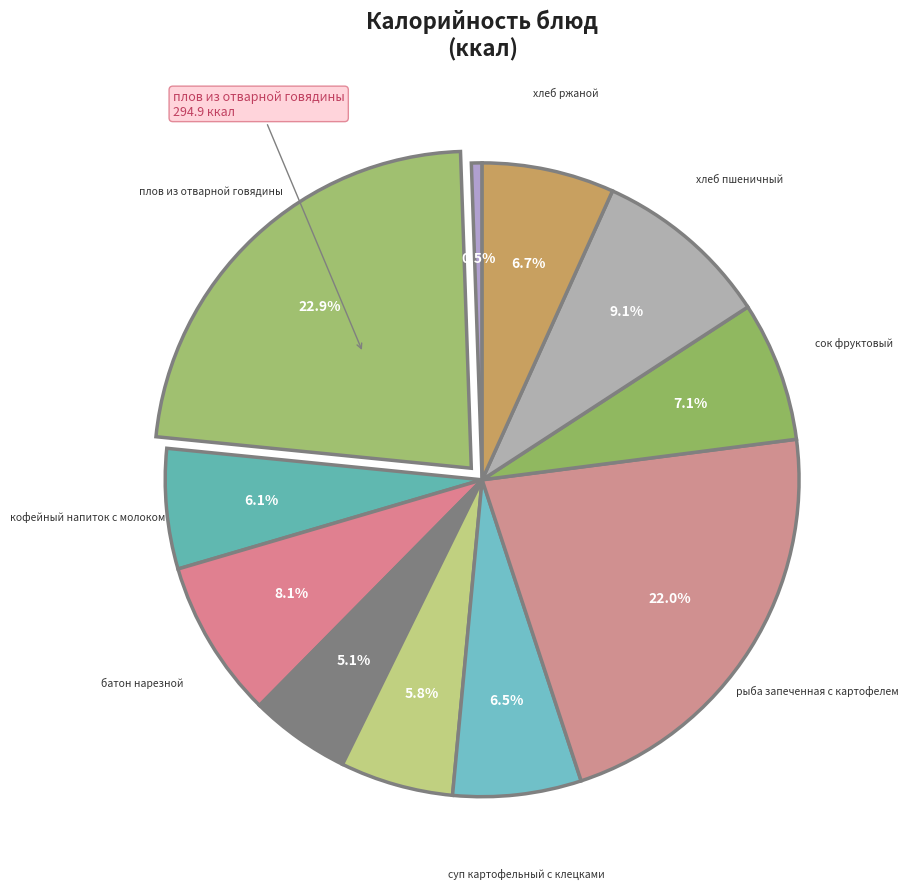

How many segments does this pie chart have?

11